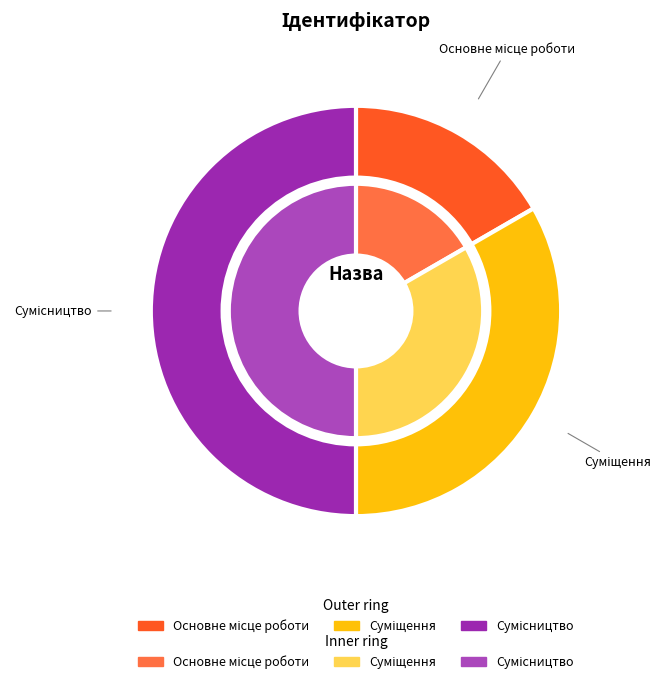

To the nearest percent, what is the difference between the largest and smallest slice percentages?

33%